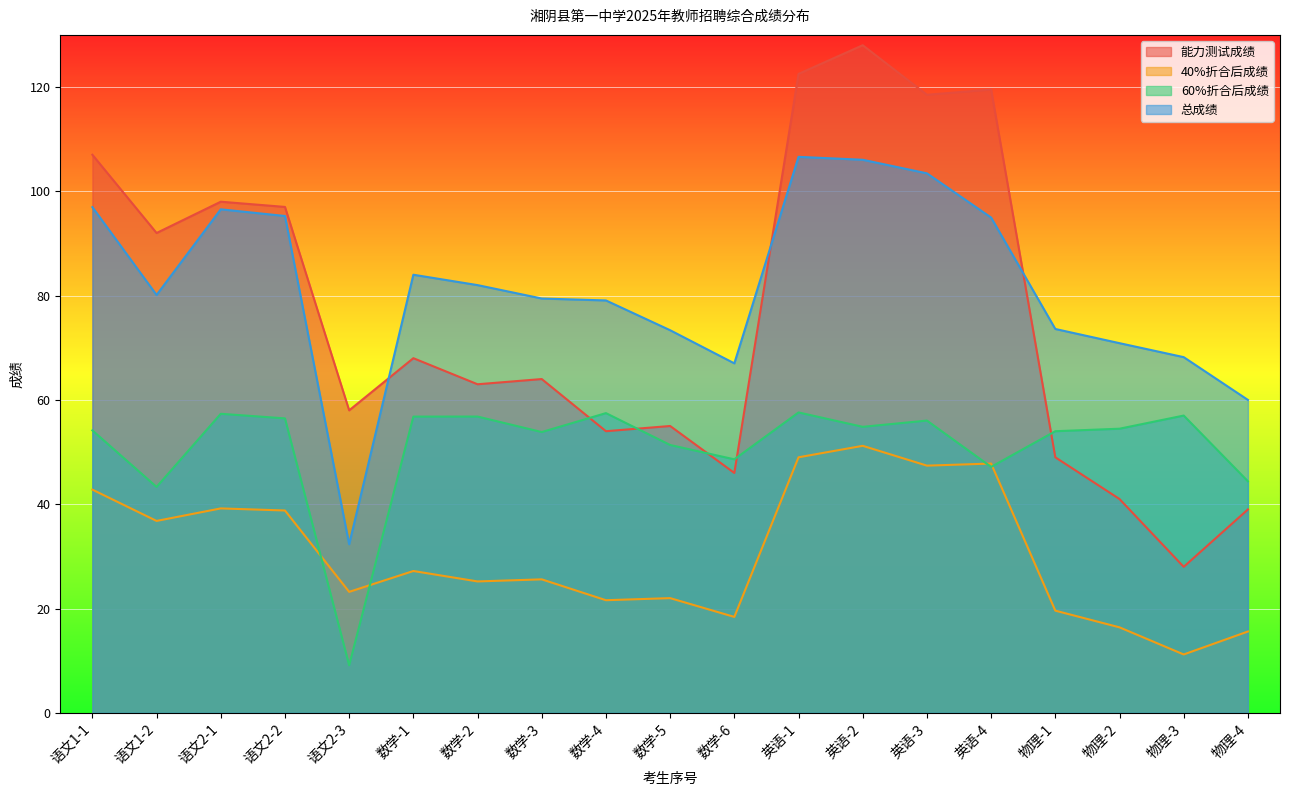

Count the number of categories in the chart.

19